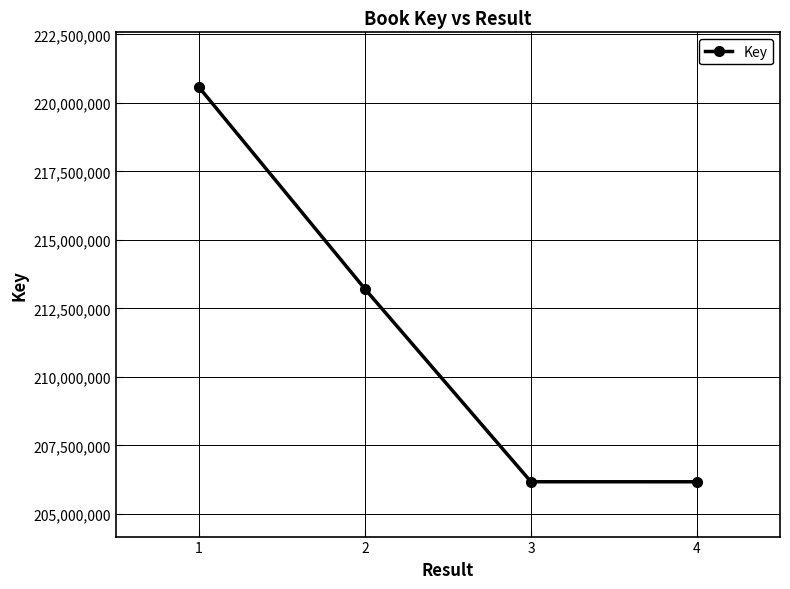

True or false: the data has more than 2 interior local peaks.

False